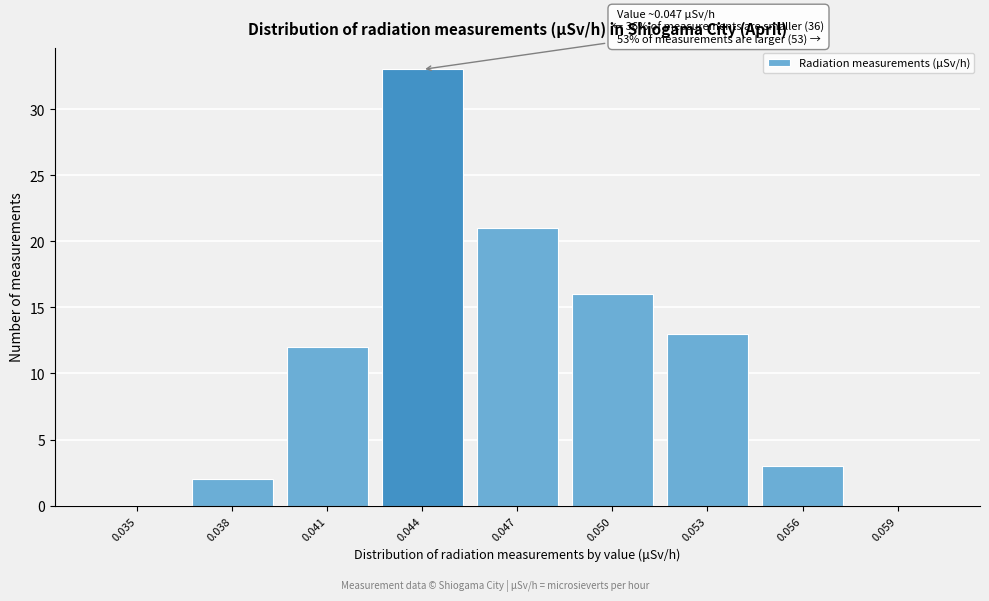

Reading left to right, transcribe all the data shown in this chart.

0.035=0	0.038=2	0.041=12	0.044=33	0.047=21	0.050=16	0.053=13	0.056=3	0.059=0